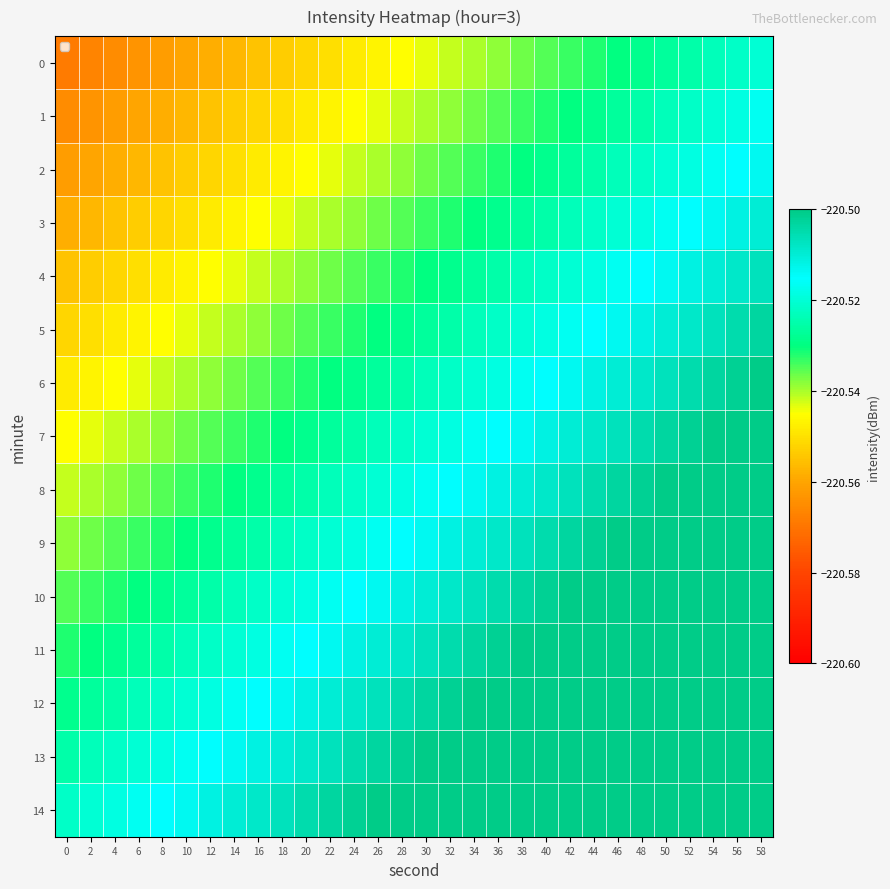

Reading left to right, extract all data points from this chart.

0: 0=-220.6	2=-220.6	4=-220.6	6=-220.6	8=-220.6	10=-220.6	12=-220.6	14=-220.6	16=-220.6	18=-220.6	20=-220.6	22=-220.6	24=-220.5	26=-220.5	28=-220.5	30=-220.5	32=-220.5	34=-220.5	36=-220.5	38=-220.5	40=-220.5	42=-220.5	44=-220.5	46=-220.5	48=-220.5	50=-220.5	52=-220.5	54=-220.5	56=-220.5	58=-220.5
1: 0=-220.6	2=-220.6	4=-220.6	6=-220.6	8=-220.6	10=-220.6	12=-220.6	14=-220.6	16=-220.6	18=-220.6	20=-220.5	22=-220.5	24=-220.5	26=-220.5	28=-220.5	30=-220.5	32=-220.5	34=-220.5	36=-220.5	38=-220.5	40=-220.5	42=-220.5	44=-220.5	46=-220.5	48=-220.5	50=-220.5	52=-220.5	54=-220.5	56=-220.5	58=-220.5
2: 0=-220.6	2=-220.6	4=-220.6	6=-220.6	8=-220.6	10=-220.6	12=-220.6	14=-220.6	16=-220.5	18=-220.5	20=-220.5	22=-220.5	24=-220.5	26=-220.5	28=-220.5	30=-220.5	32=-220.5	34=-220.5	36=-220.5	38=-220.5	40=-220.5	42=-220.5	44=-220.5	46=-220.5	48=-220.5	50=-220.5	52=-220.5	54=-220.5	56=-220.5	58=-220.5
3: 0=-220.6	2=-220.6	4=-220.6	6=-220.6	8=-220.6	10=-220.6	12=-220.5	14=-220.5	16=-220.5	18=-220.5	20=-220.5	22=-220.5	24=-220.5	26=-220.5	28=-220.5	30=-220.5	32=-220.5	34=-220.5	36=-220.5	38=-220.5	40=-220.5	42=-220.5	44=-220.5	46=-220.5	48=-220.5	50=-220.5	52=-220.5	54=-220.5	56=-220.5	58=-220.5
4: 0=-220.6	2=-220.6	4=-220.6	6=-220.6	8=-220.5	10=-220.5	12=-220.5	14=-220.5	16=-220.5	18=-220.5	20=-220.5	22=-220.5	24=-220.5	26=-220.5	28=-220.5	30=-220.5	32=-220.5	34=-220.5	36=-220.5	38=-220.5	40=-220.5	42=-220.5	44=-220.5	46=-220.5	48=-220.5	50=-220.5	52=-220.5	54=-220.5	56=-220.5	58=-220.5
5: 0=-220.6	2=-220.6	4=-220.5	6=-220.5	8=-220.5	10=-220.5	12=-220.5	14=-220.5	16=-220.5	18=-220.5	20=-220.5	22=-220.5	24=-220.5	26=-220.5	28=-220.5	30=-220.5	32=-220.5	34=-220.5	36=-220.5	38=-220.5	40=-220.5	42=-220.5	44=-220.5	46=-220.5	48=-220.5	50=-220.5	52=-220.5	54=-220.5	56=-220.5	58=-220.5
6: 0=-220.5	2=-220.5	4=-220.5	6=-220.5	8=-220.5	10=-220.5	12=-220.5	14=-220.5	16=-220.5	18=-220.5	20=-220.5	22=-220.5	24=-220.5	26=-220.5	28=-220.5	30=-220.5	32=-220.5	34=-220.5	36=-220.5	38=-220.5	40=-220.5	42=-220.5	44=-220.5	46=-220.5	48=-220.5	50=-220.5	52=-220.5	54=-220.5	56=-220.5	58=-220.5
7: 0=-220.5	2=-220.5	4=-220.5	6=-220.5	8=-220.5	10=-220.5	12=-220.5	14=-220.5	16=-220.5	18=-220.5	20=-220.5	22=-220.5	24=-220.5	26=-220.5	28=-220.5	30=-220.5	32=-220.5	34=-220.5	36=-220.5	38=-220.5	40=-220.5	42=-220.5	44=-220.5	46=-220.5	48=-220.5	50=-220.5	52=-220.5	54=-220.5	56=-220.5	58=-220.5
8: 0=-220.5	2=-220.5	4=-220.5	6=-220.5	8=-220.5	10=-220.5	12=-220.5	14=-220.5	16=-220.5	18=-220.5	20=-220.5	22=-220.5	24=-220.5	26=-220.5	28=-220.5	30=-220.5	32=-220.5	34=-220.5	36=-220.5	38=-220.5	40=-220.5	42=-220.5	44=-220.5	46=-220.5	48=-220.5	50=-220.5	52=-220.5	54=-220.5	56=-220.5	58=-220.5
9: 0=-220.5	2=-220.5	4=-220.5	6=-220.5	8=-220.5	10=-220.5	12=-220.5	14=-220.5	16=-220.5	18=-220.5	20=-220.5	22=-220.5	24=-220.5	26=-220.5	28=-220.5	30=-220.5	32=-220.5	34=-220.5	36=-220.5	38=-220.5	40=-220.5	42=-220.5	44=-220.5	46=-220.5	48=-220.5	50=-220.5	52=-220.5	54=-220.5	56=-220.5	58=-220.5
10: 0=-220.5	2=-220.5	4=-220.5	6=-220.5	8=-220.5	10=-220.5	12=-220.5	14=-220.5	16=-220.5	18=-220.5	20=-220.5	22=-220.5	24=-220.5	26=-220.5	28=-220.5	30=-220.5	32=-220.5	34=-220.5	36=-220.5	38=-220.5	40=-220.5	42=-220.5	44=-220.5	46=-220.5	48=-220.5	50=-220.5	52=-220.5	54=-220.5	56=-220.5	58=-220.5
11: 0=-220.5	2=-220.5	4=-220.5	6=-220.5	8=-220.5	10=-220.5	12=-220.5	14=-220.5	16=-220.5	18=-220.5	20=-220.5	22=-220.5	24=-220.5	26=-220.5	28=-220.5	30=-220.5	32=-220.5	34=-220.5	36=-220.5	38=-220.5	40=-220.5	42=-220.5	44=-220.5	46=-220.5	48=-220.5	50=-220.5	52=-220.5	54=-220.5	56=-220.5	58=-220.5
12: 0=-220.5	2=-220.5	4=-220.5	6=-220.5	8=-220.5	10=-220.5	12=-220.5	14=-220.5	16=-220.5	18=-220.5	20=-220.5	22=-220.5	24=-220.5	26=-220.5	28=-220.5	30=-220.5	32=-220.5	34=-220.5	36=-220.5	38=-220.5	40=-220.5	42=-220.5	44=-220.5	46=-220.5	48=-220.5	50=-220.5	52=-220.5	54=-220.5	56=-220.5	58=-220.5
13: 0=-220.5	2=-220.5	4=-220.5	6=-220.5	8=-220.5	10=-220.5	12=-220.5	14=-220.5	16=-220.5	18=-220.5	20=-220.5	22=-220.5	24=-220.5	26=-220.5	28=-220.5	30=-220.5	32=-220.5	34=-220.5	36=-220.5	38=-220.5	40=-220.5	42=-220.5	44=-220.5	46=-220.5	48=-220.5	50=-220.5	52=-220.5	54=-220.5	56=-220.5	58=-220.5
14: 0=-220.5	2=-220.5	4=-220.5	6=-220.5	8=-220.5	10=-220.5	12=-220.5	14=-220.5	16=-220.5	18=-220.5	20=-220.5	22=-220.5	24=-220.5	26=-220.5	28=-220.5	30=-220.5	32=-220.5	34=-220.5	36=-220.5	38=-220.5	40=-220.5	42=-220.5	44=-220.5	46=-220.5	48=-220.5	50=-220.5	52=-220.5	54=-220.5	56=-220.5	58=-220.5